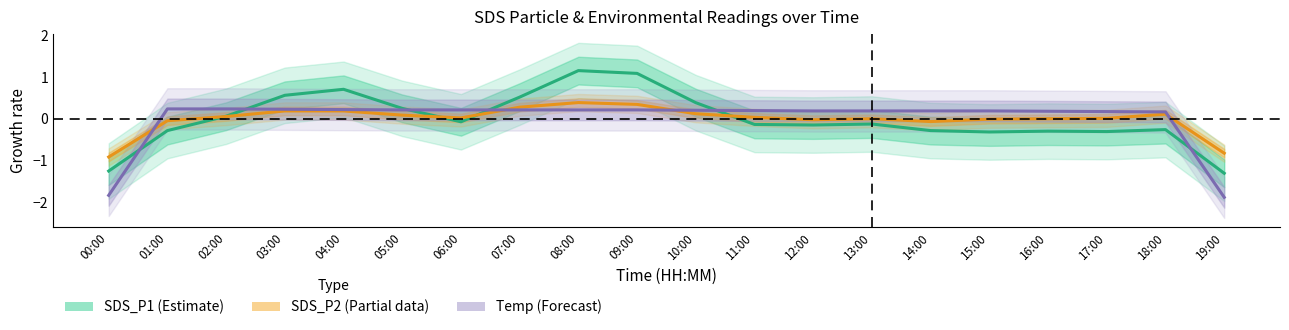

True or false: SDS_P2 (Partial) and SDS_P1 (Estimate) intersect in this chart.

True